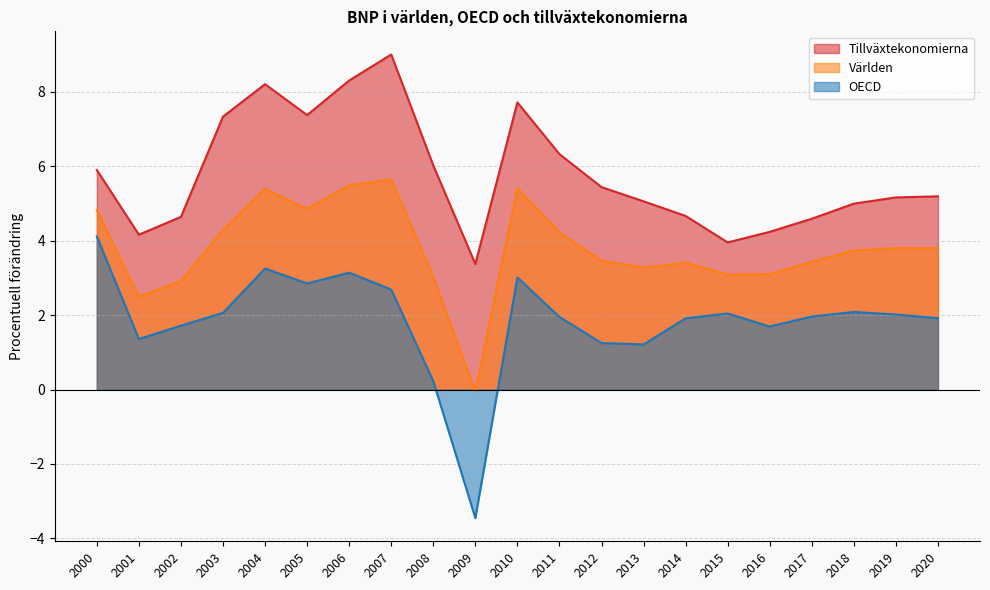

Reading left to right, extract all data points from this chart.

Världen: 4.8	2.5	2.9	4.3	5.4	4.9	5.5	5.6	3.0	-0.1	5.4	4.2	3.5	3.3	3.4	3.1	3.1	3.4	3.7	3.8	3.8
OECD: 4.1	1.4	1.7	2.1	3.3	2.9	3.1	2.7	0.2	-3.5	3.0	2.0	1.3	1.2	1.9	2.0	1.7	2.0	2.1	2.0	1.9
Tillväxtekonomierna: 5.9	4.2	4.6	7.3	8.2	7.4	8.3	9.0	6.0	3.4	7.7	6.3	5.4	5.1	4.7	4.0	4.2	4.6	5.0	5.2	5.2